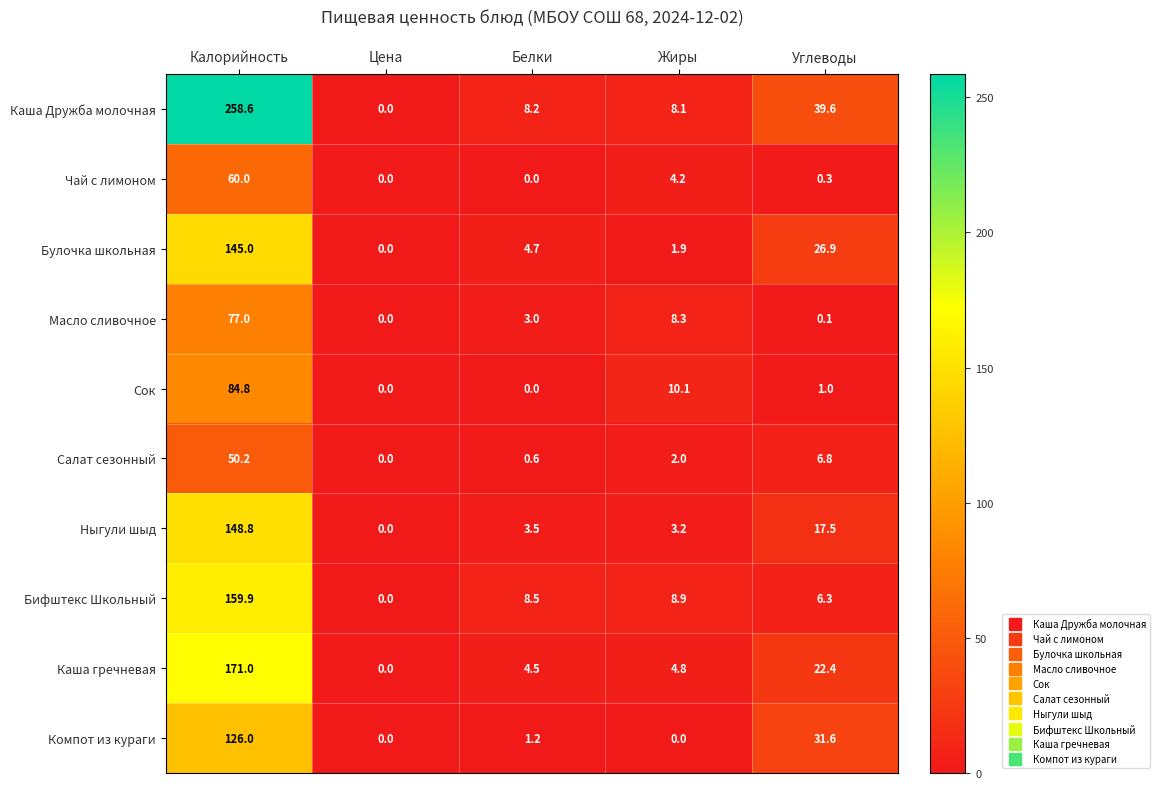

The Каша гречневая series shows 4.5 at Белки. True or false?

True